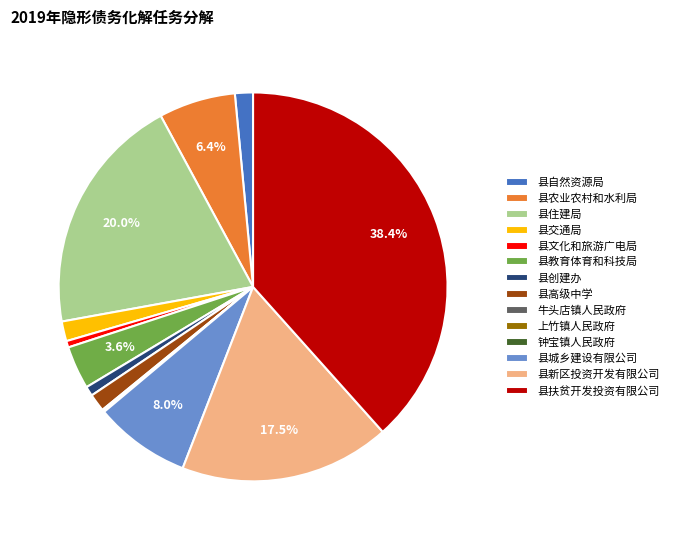

Is 县自然资源局 the majority of the pie?

No